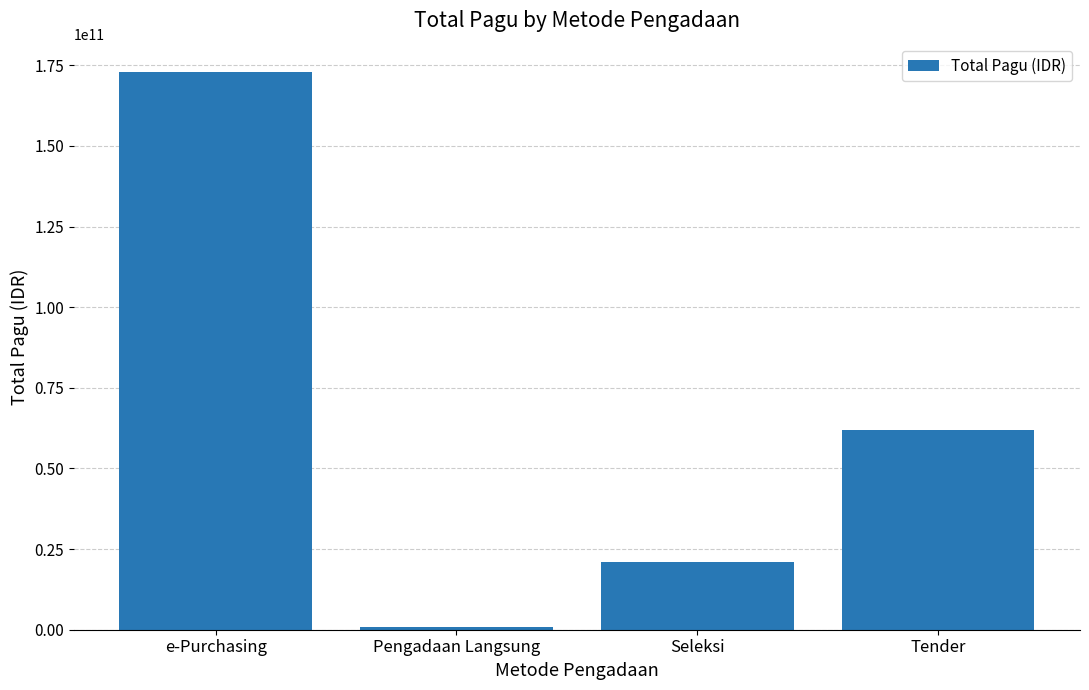

Does the chart contain stacked bars?

No